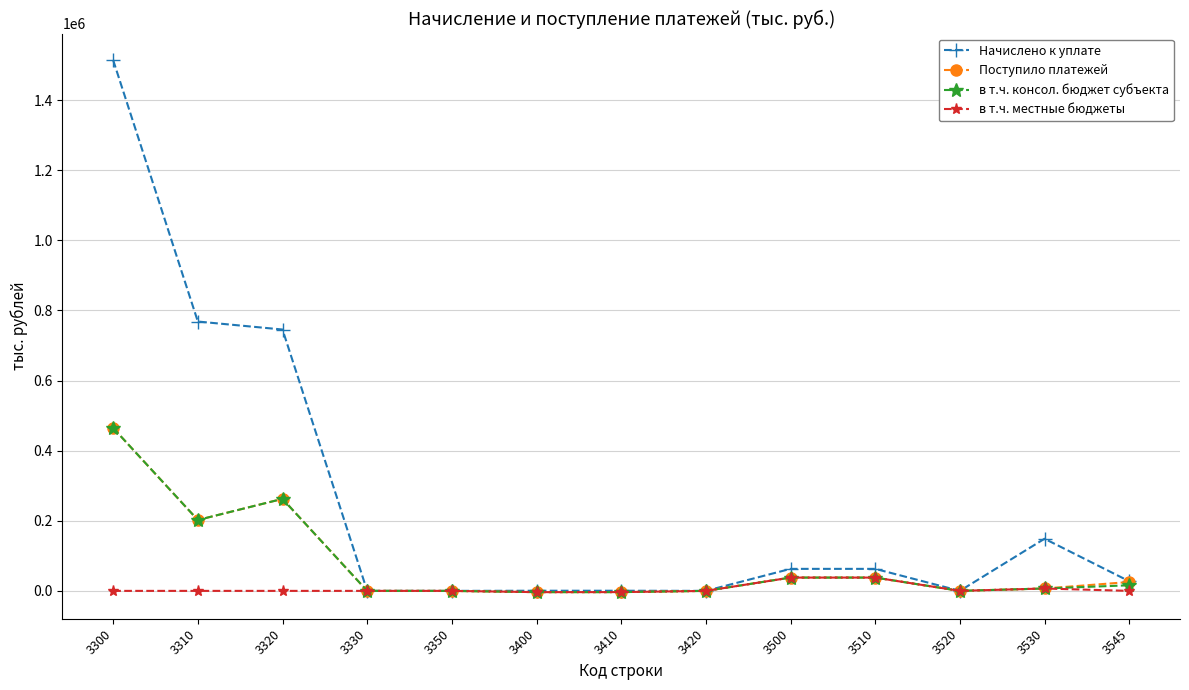

What is the difference between the second highest and minimum values in the в т.ч. местные бюджеты series?

41506